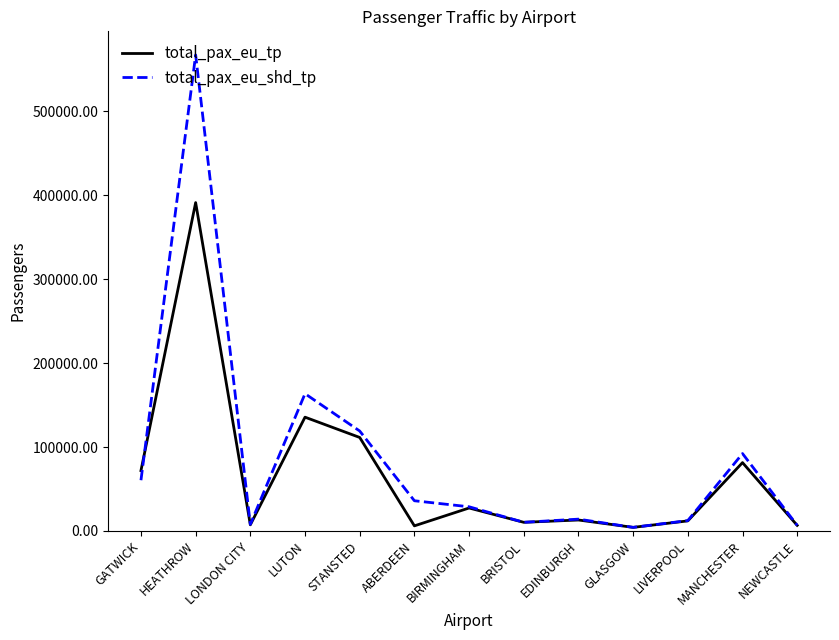

Where is total_pax_eu_tp nearest to the value 197783?

LUTON